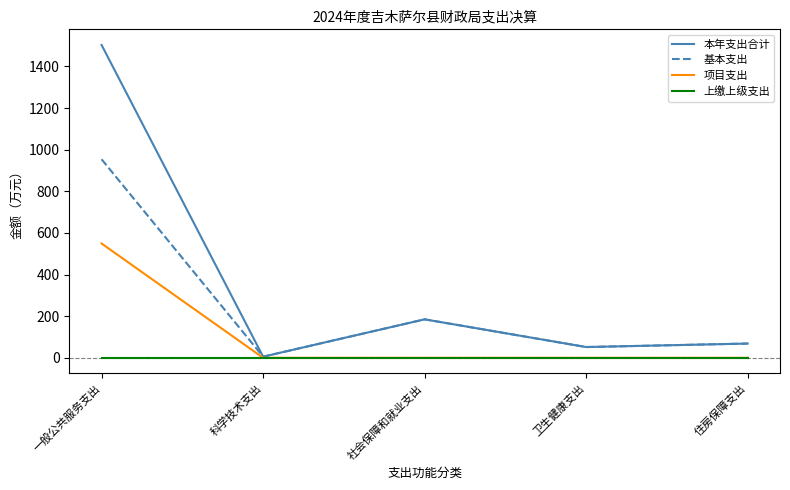

Rank the series by their maximum value, from highest to lowest.

本年支出合计, 基本支出, 项目支出, 上缴上级支出